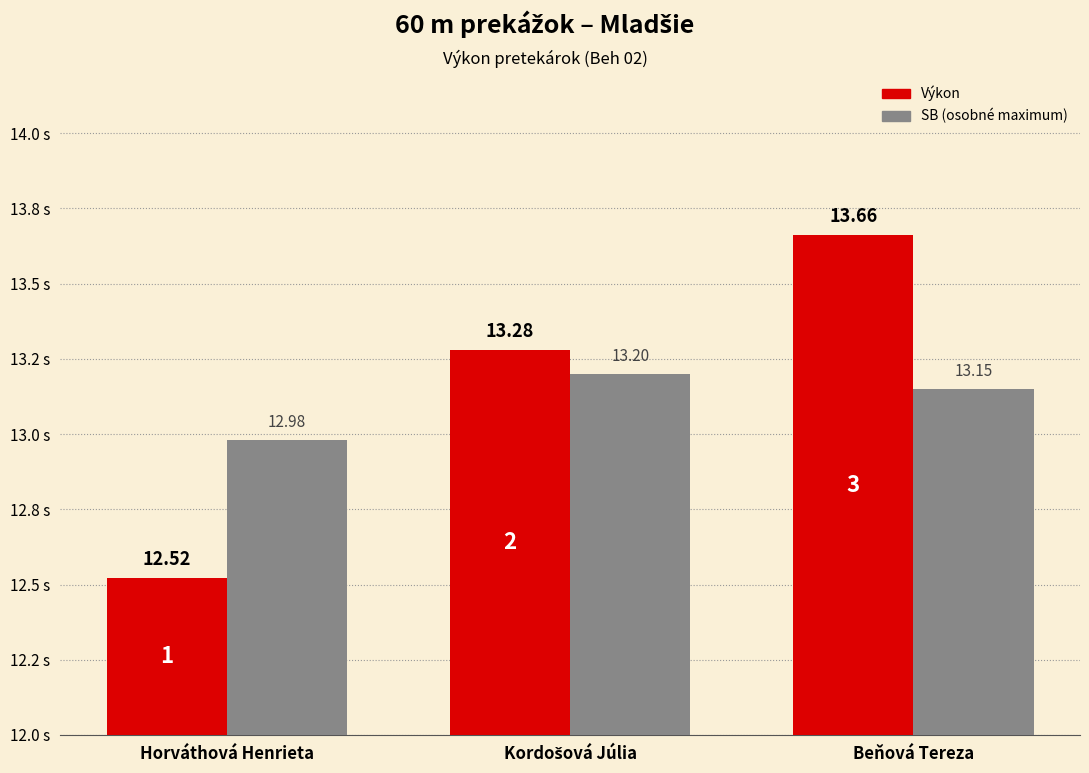

What is the total value across all series at Horváthová Henrieta?

25.5